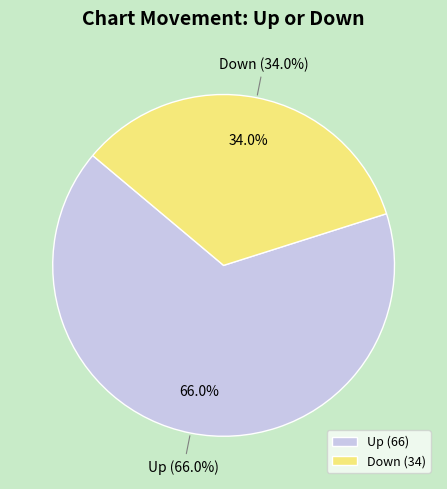

Combined, do Down and Up account for over 50%?

Yes